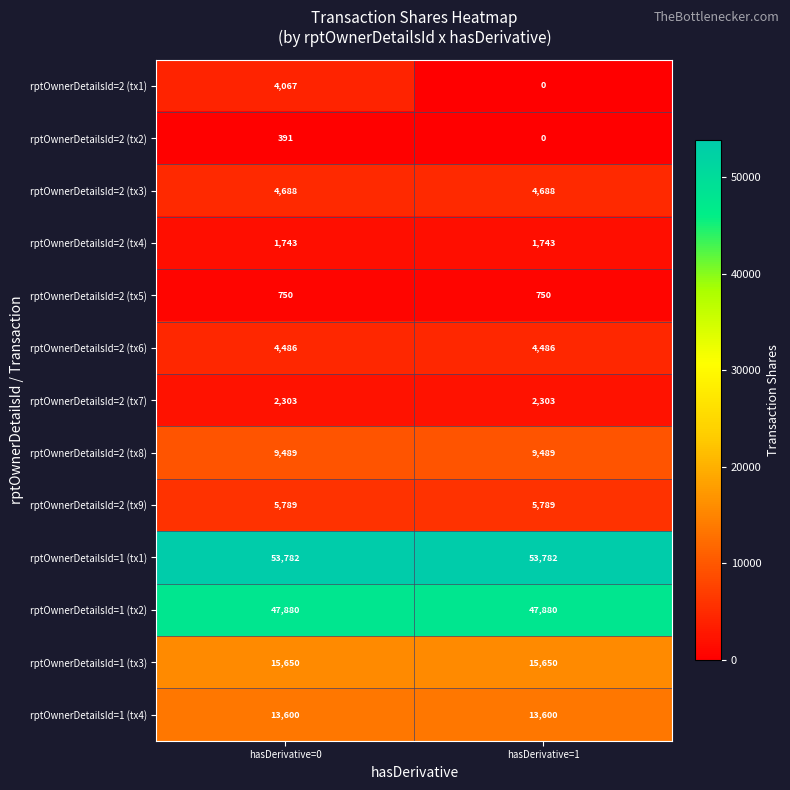

True or false: rptOwnerDetailsId=2 (tx8) has a value of 3801 at hasDerivative=1.

False